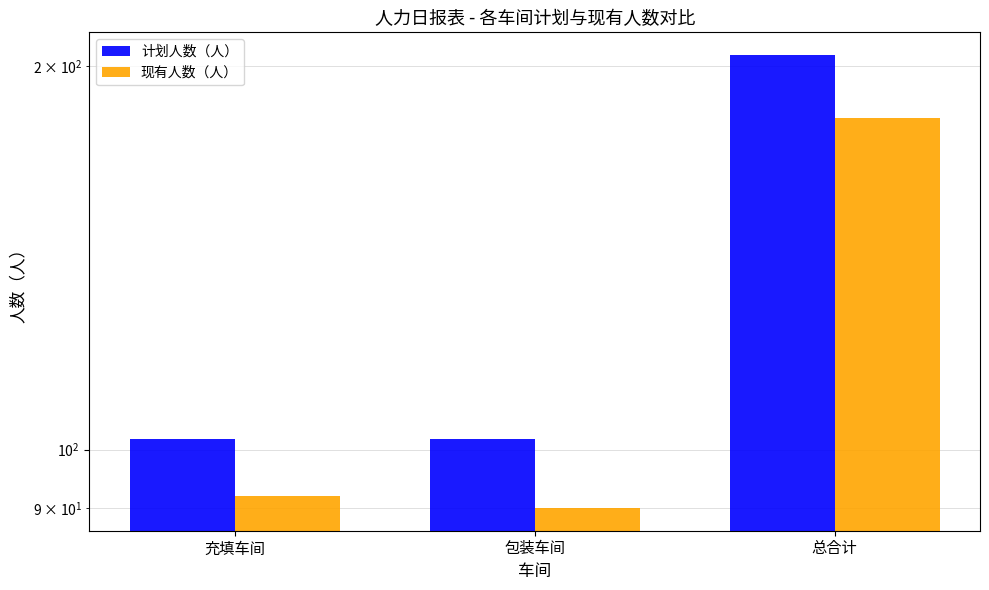

Which category has the highest value across all series?

总合计